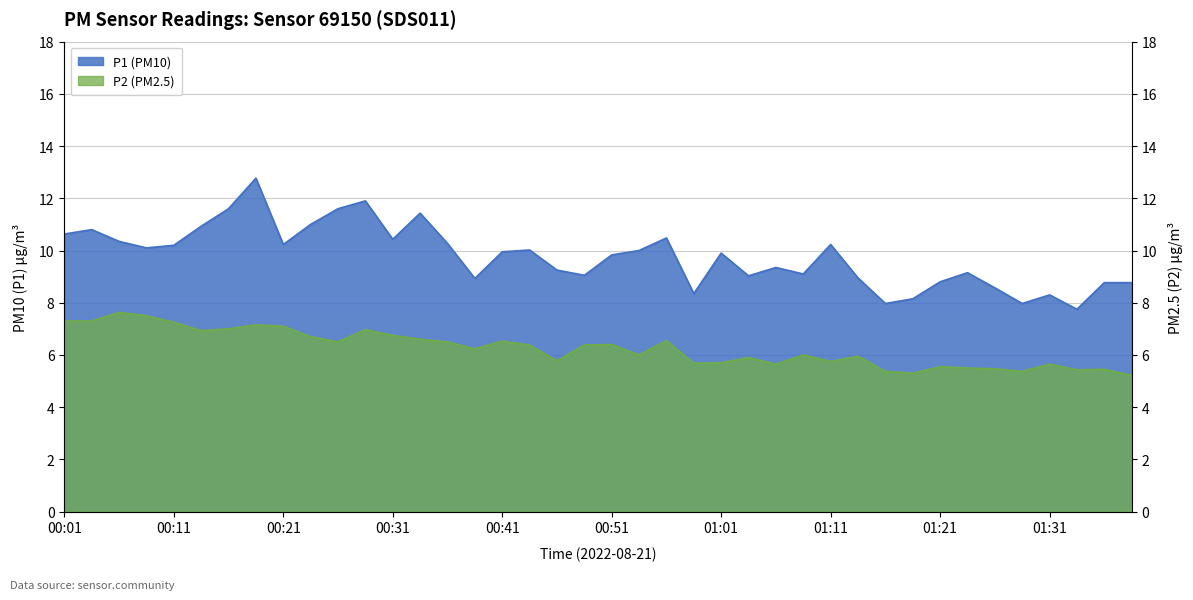

What is the label of the 22nd point from the right?

00:46